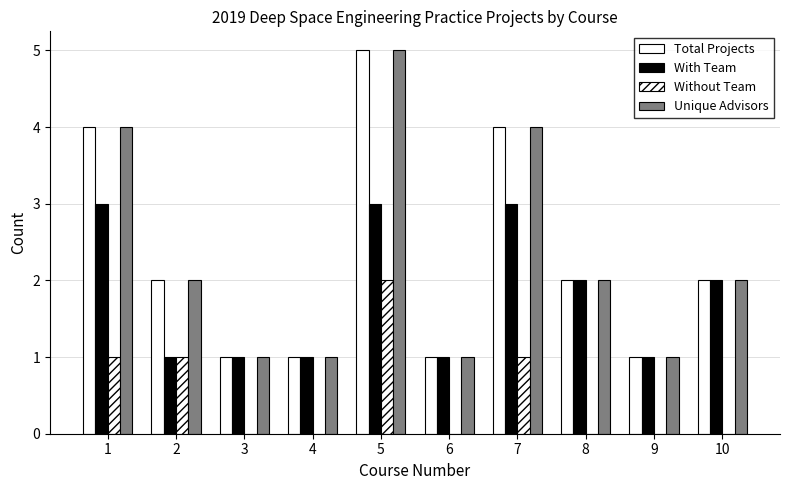

Which series has the largest range (max minus min)?

Total Projects